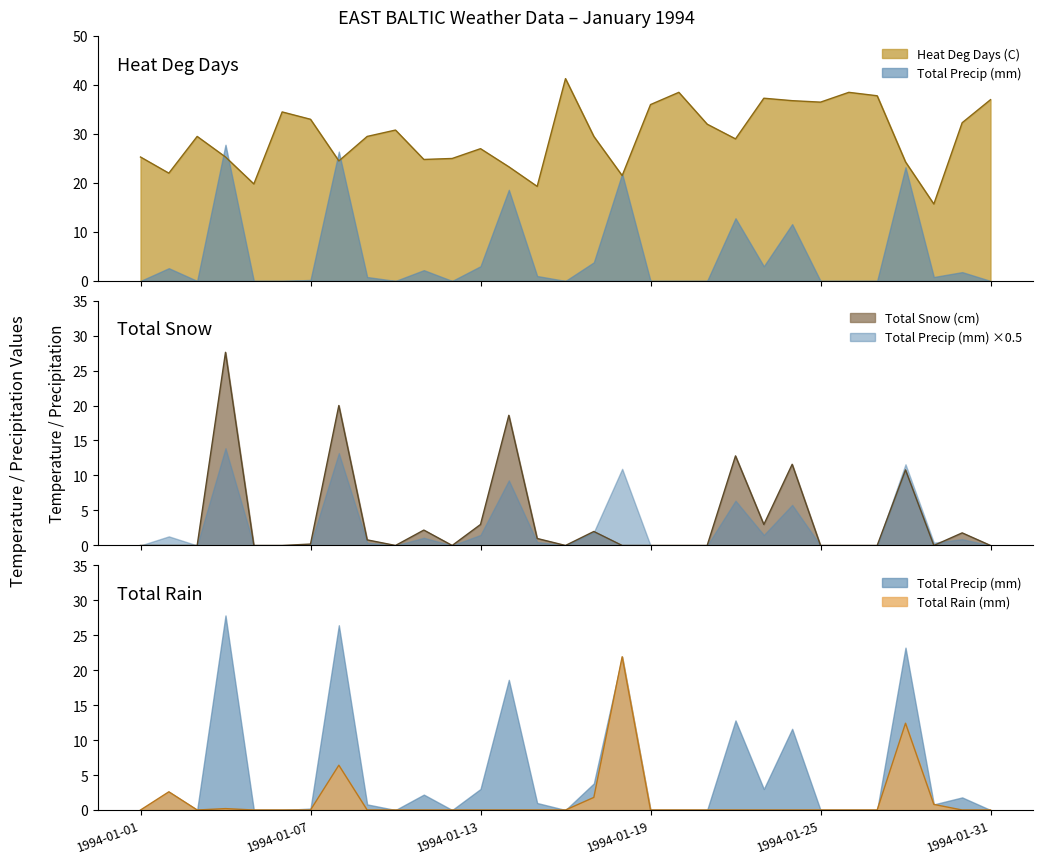

Is the value of Total Snow (cm) line at 13 greater than the value of Heat Deg Days (C) line at 26?

No